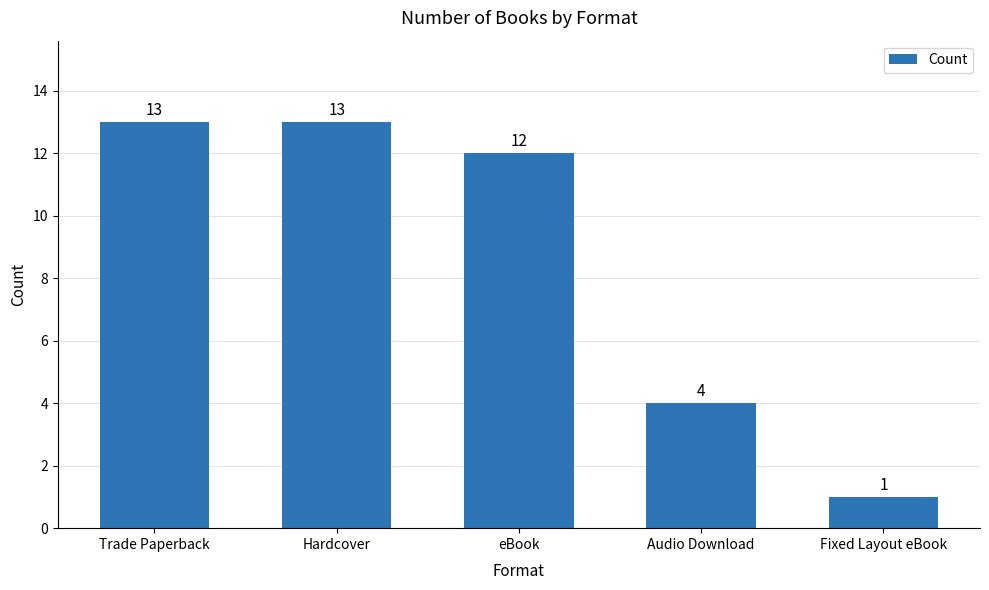

Reading right to left, extract all data points from this chart.

1	4	12	13	13